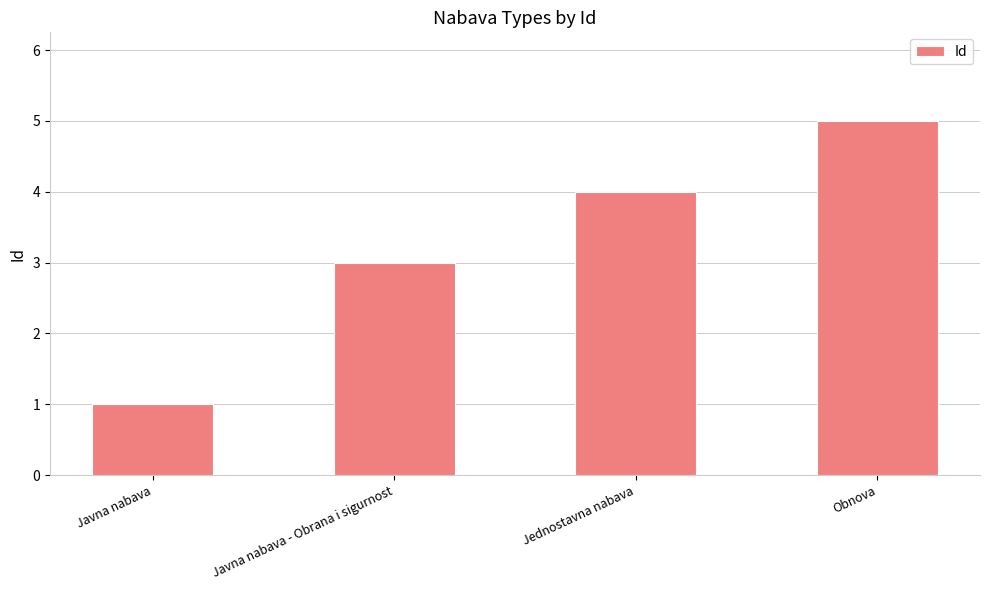

Between Obnova and Javna nabava - Obrana i sigurnost, which is larger?

Obnova